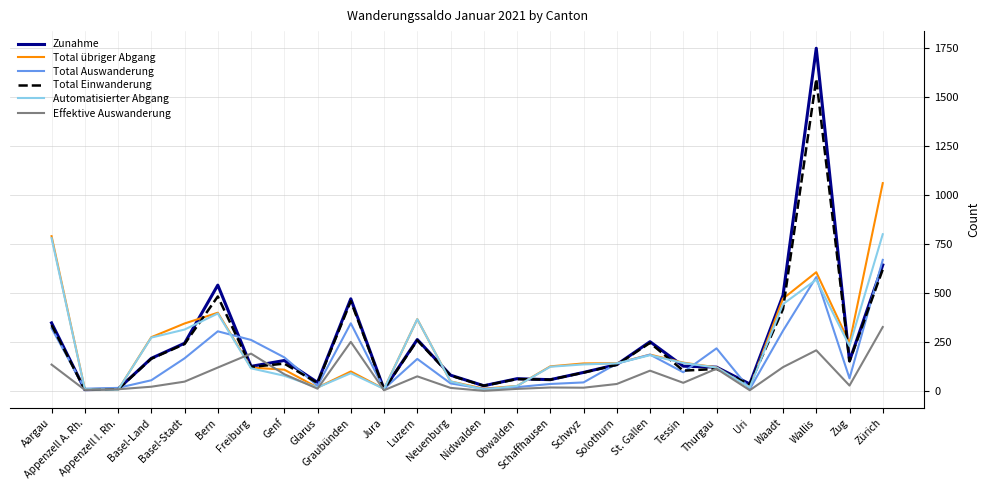

Count the number of categories in the chart.

26